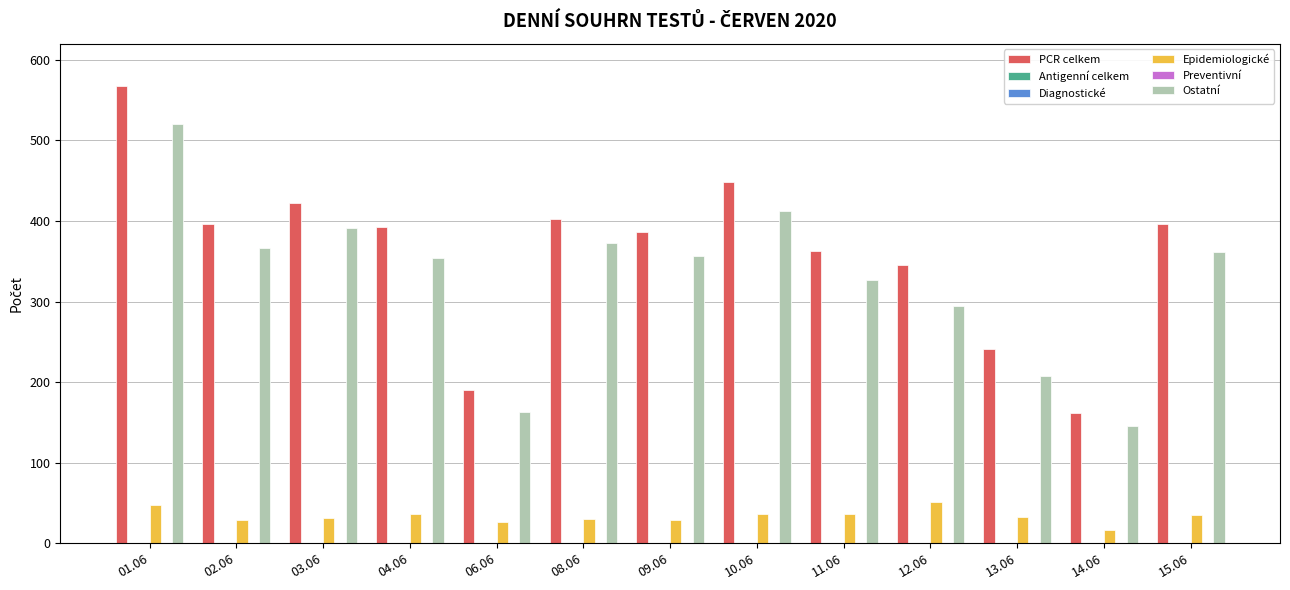

True or false: PCR celkem has a value of 392 at 04.06.

True